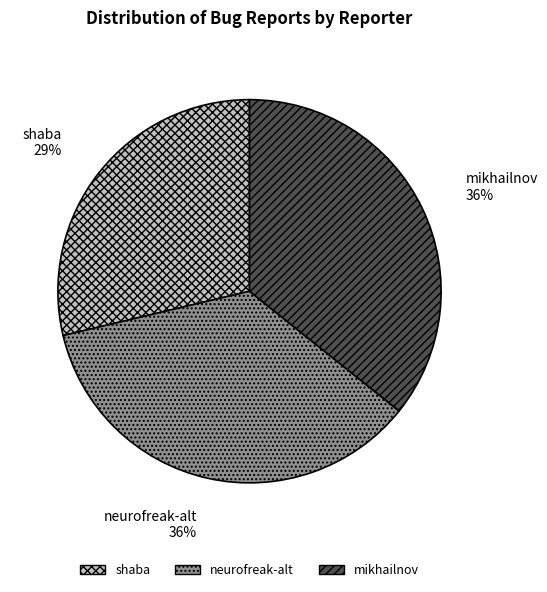

Which slice is the smallest?

shaba